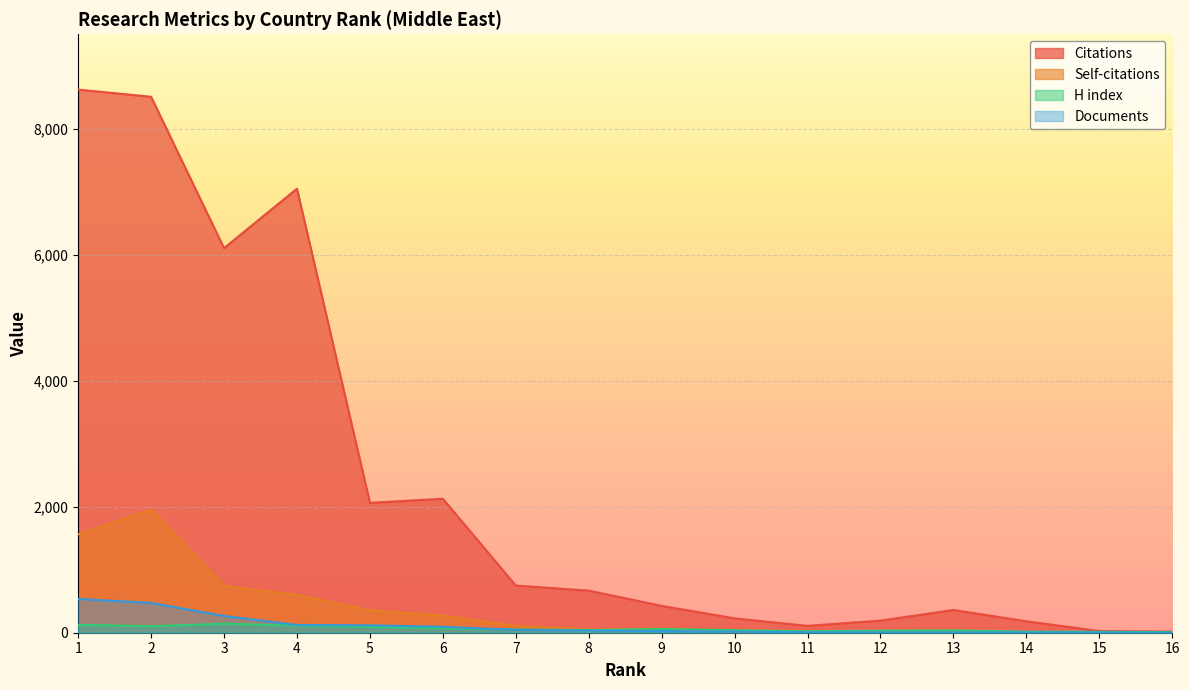

What is the difference between the maximum and minimum values in the Citations series?

8604